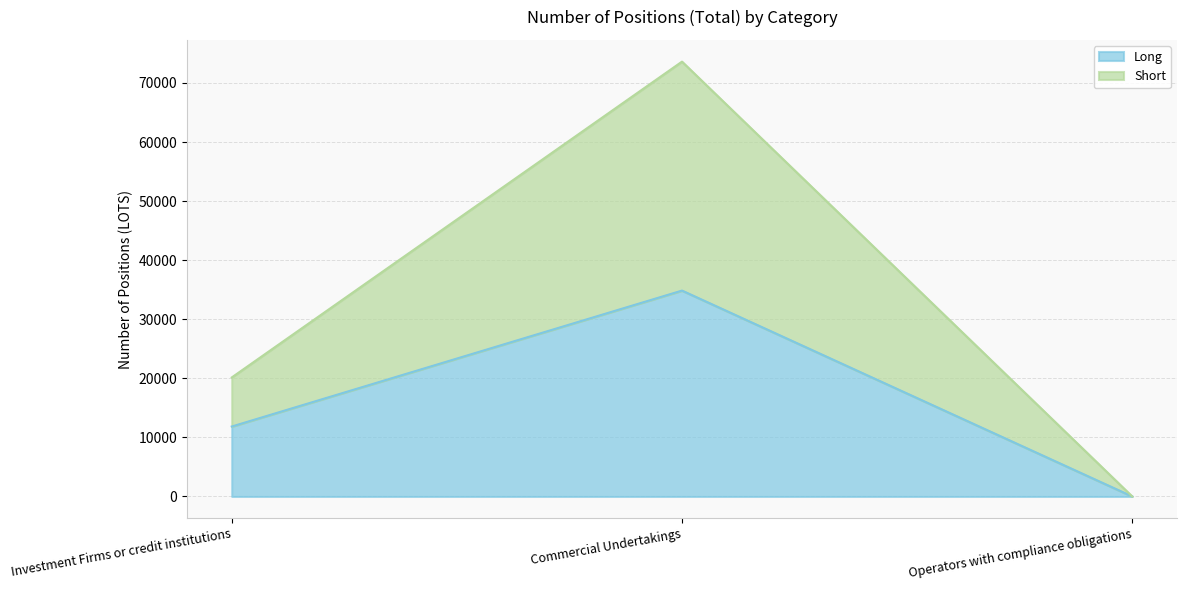

Which has a higher value, Operators with compliance obligations or Investment Firms or credit institutions?

Investment Firms or credit institutions